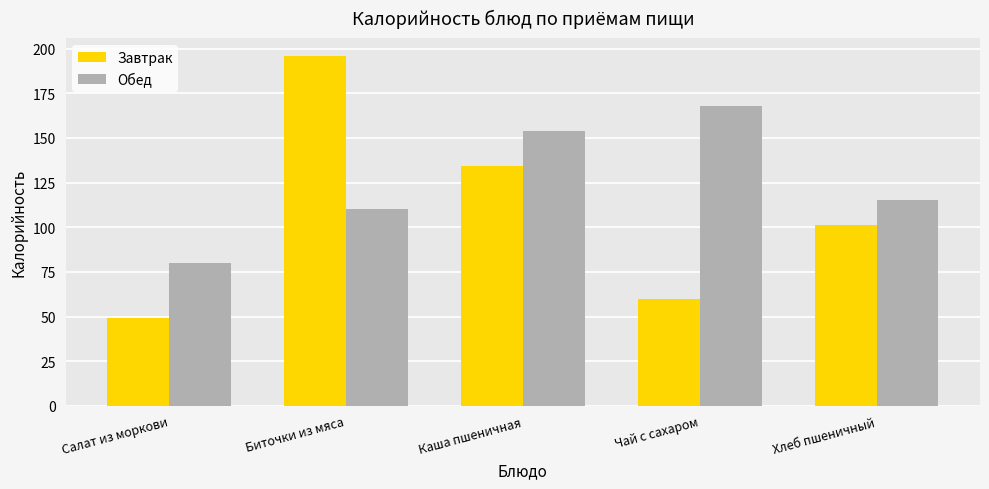

What position from the right is Хлеб пшеничный?

1